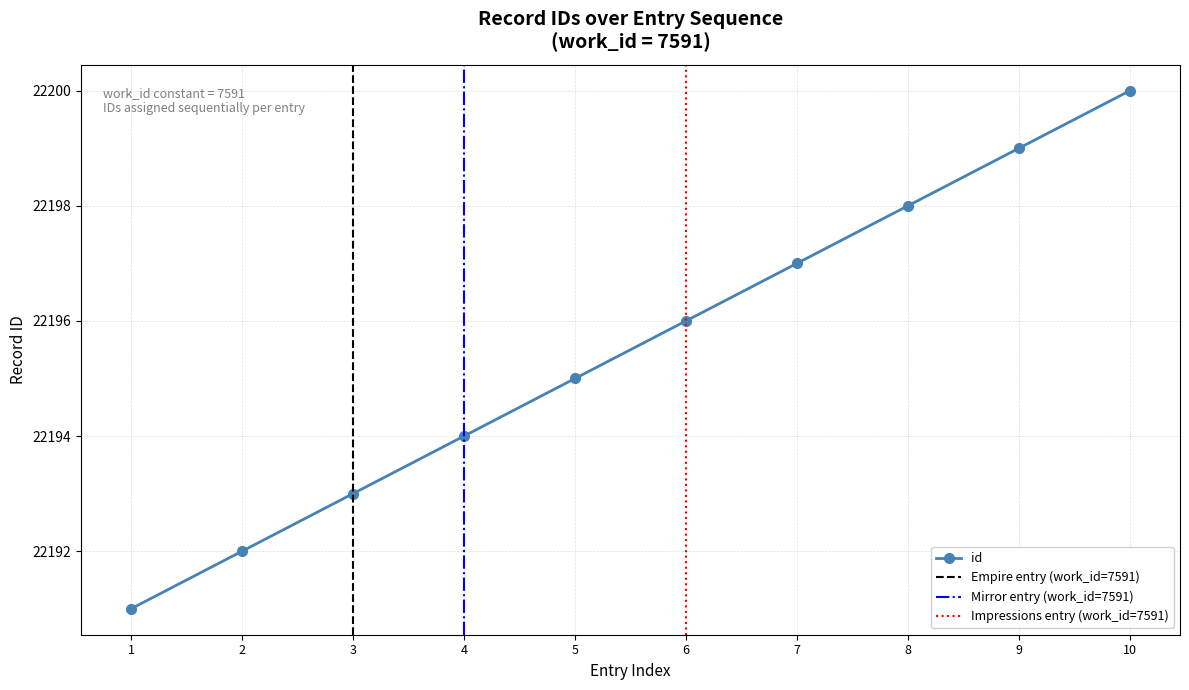

What is the value of the id point at the 10th from the left?

22200